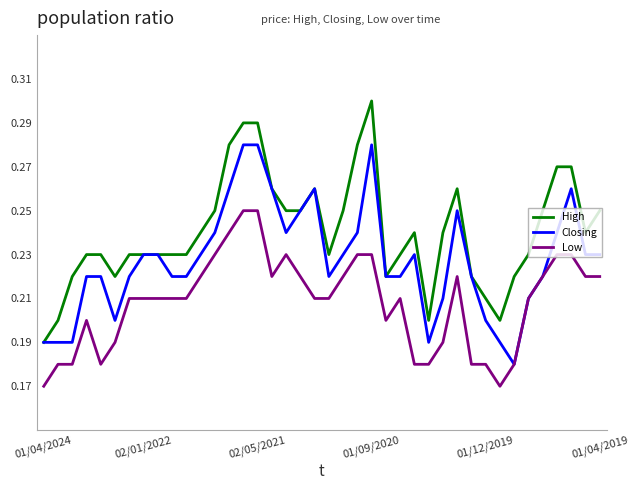

True or false: High and Low intersect in this chart.

False